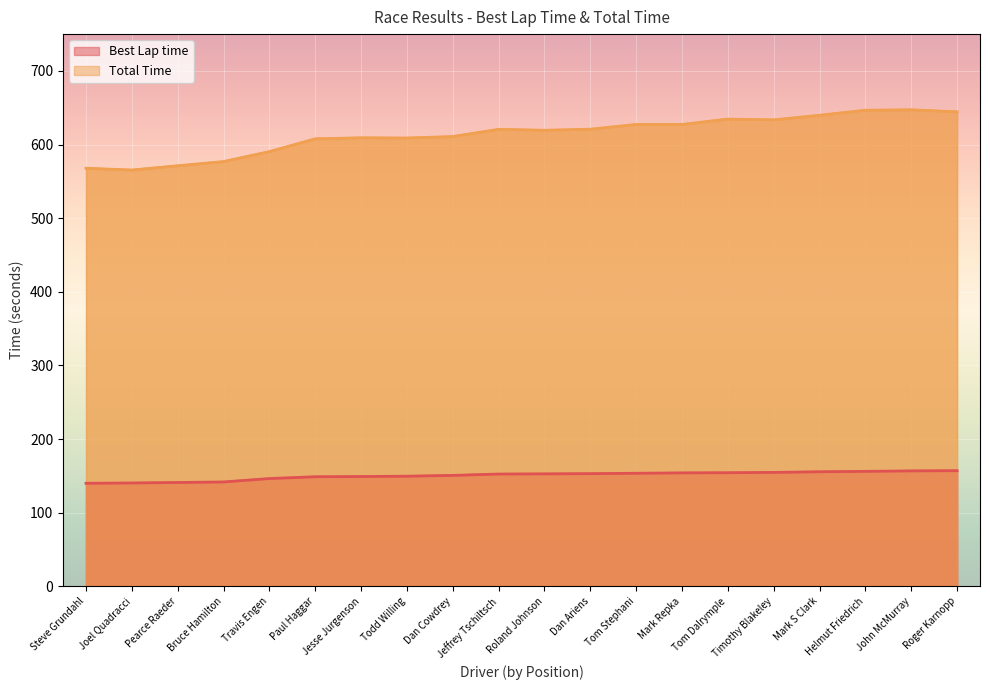

What position from the left is Mark S Clark?

17